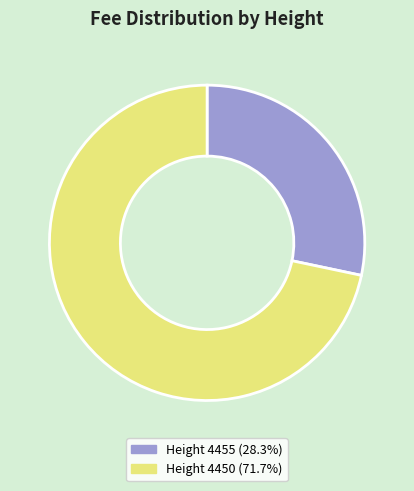

Is there a majority slice in this chart?

Yes